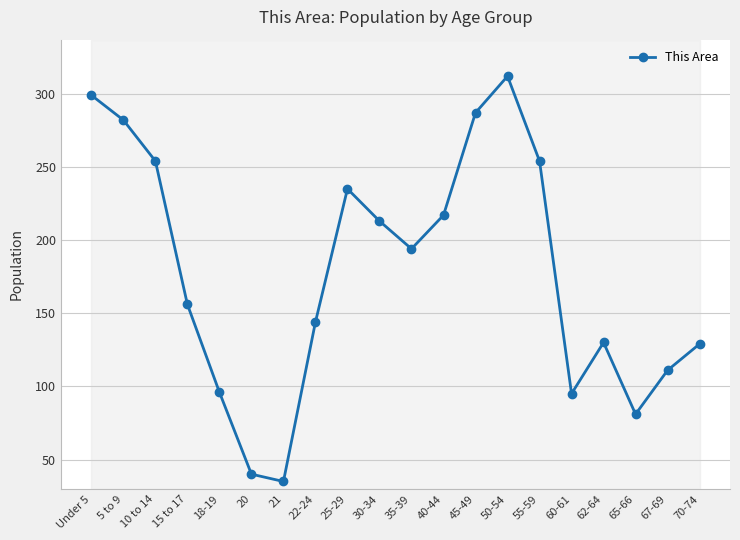

What is the label of the 14th point from the right?

21